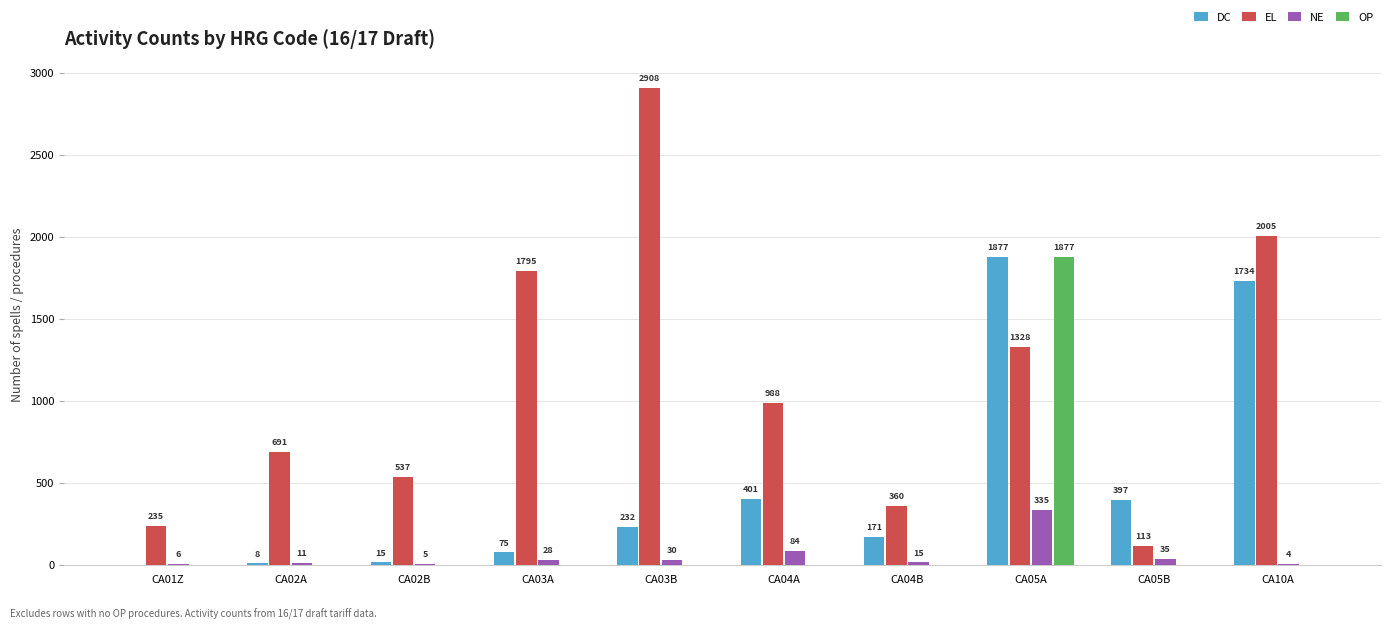

Reading left to right, transcribe all the data shown in this chart.

DC: 0	8	15	75	232	401	171	1877	397	1734
EL: 235	691	537	1795	2908	988	360	1328	113	2005
NE: 6	11	5	28	30	84	15	335	35	4
OP: 0	0	0	0	0	0	0	1877	0	0